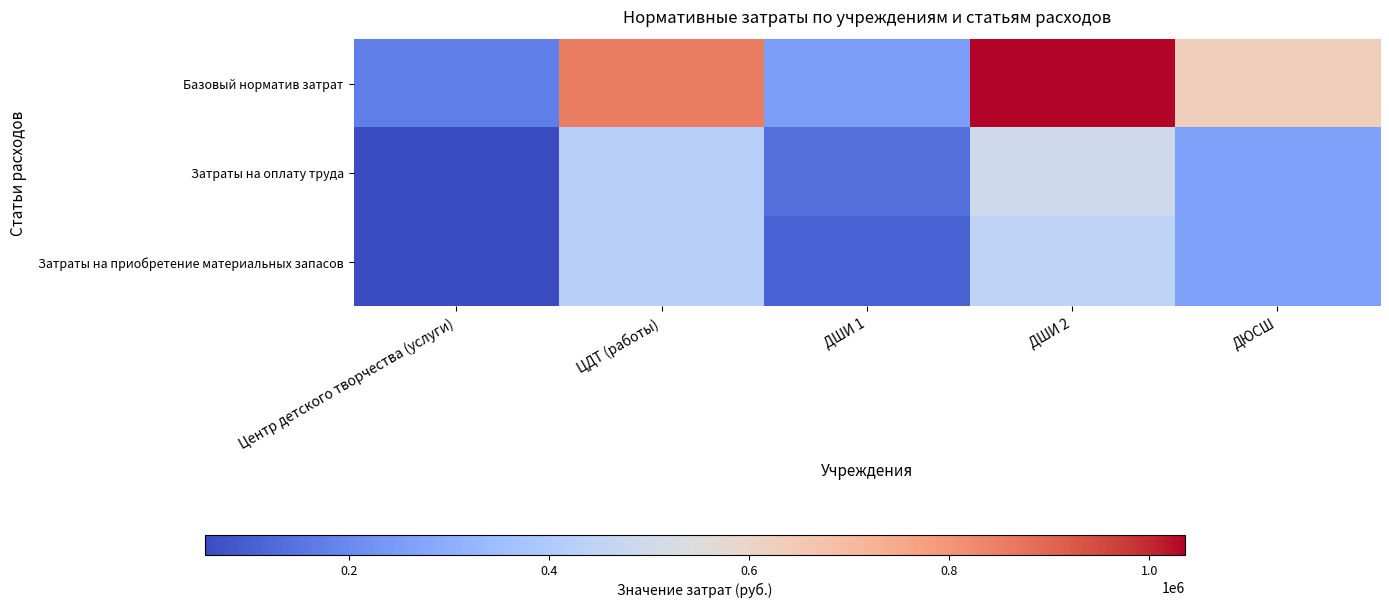

What is the smallest value displayed?

56275.4